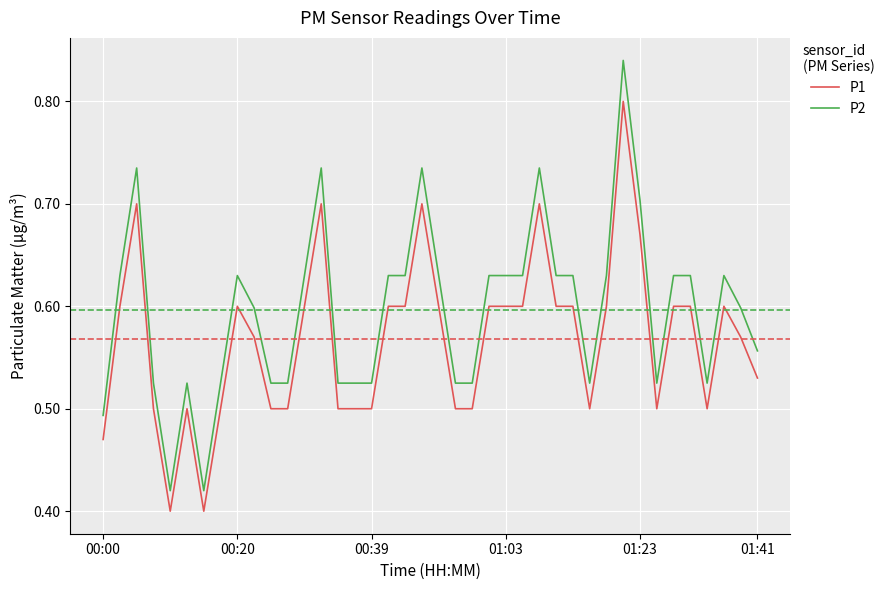

Rank the series by their maximum value, from highest to lowest.

P2, P1